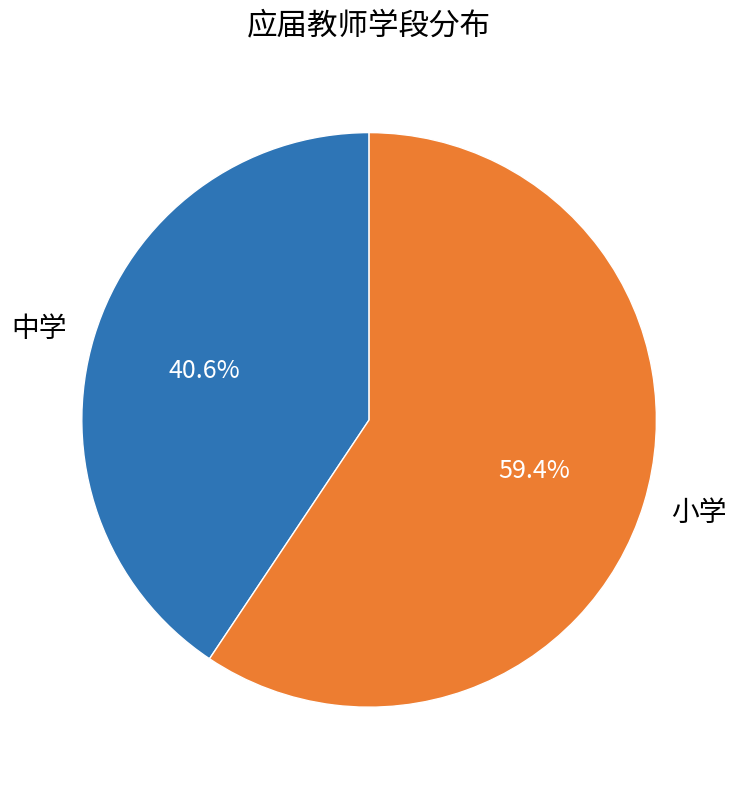

Is it true that 小学 is 59% of the pie?

True